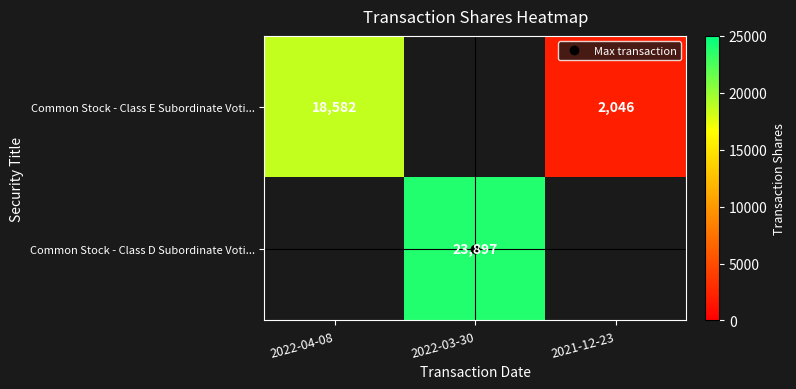

At how many categories does at least one series exceed 16692?

2